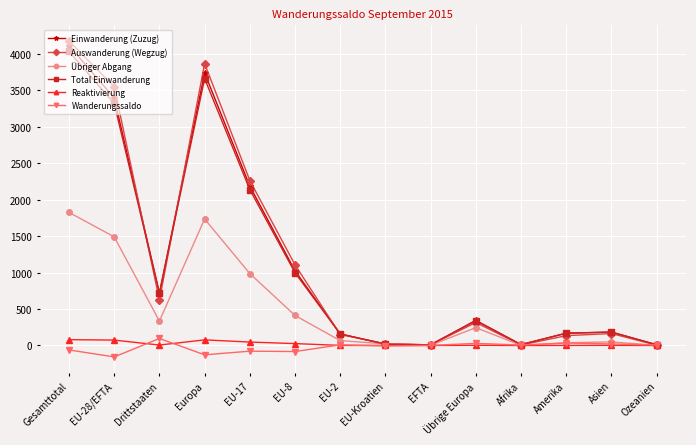

At which label is Auswanderung (Wegzug) closest to 2090?

EU-17